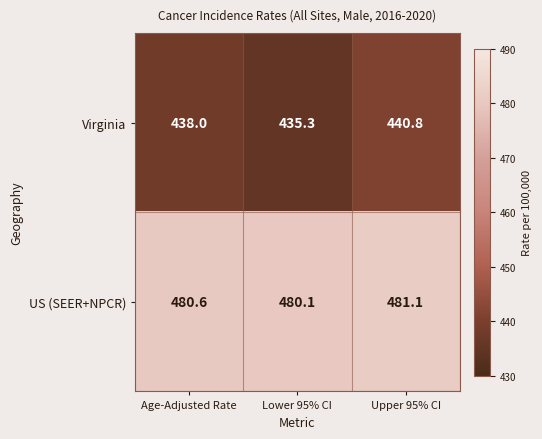

Reading left to right, transcribe all the data shown in this chart.

Virginia: Age-Adjusted Rate=438.0	Lower 95% CI=435.3	Upper 95% CI=440.8
US (SEER+NPCR): Age-Adjusted Rate=480.6	Lower 95% CI=480.1	Upper 95% CI=481.1